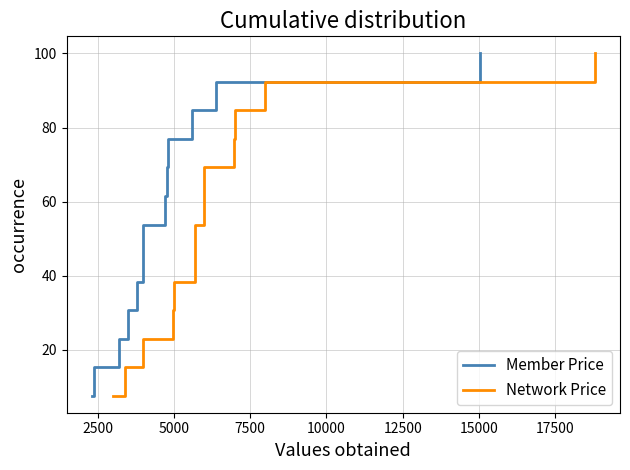

True or false: Member Price has a value of 20.3 at 17500.

False